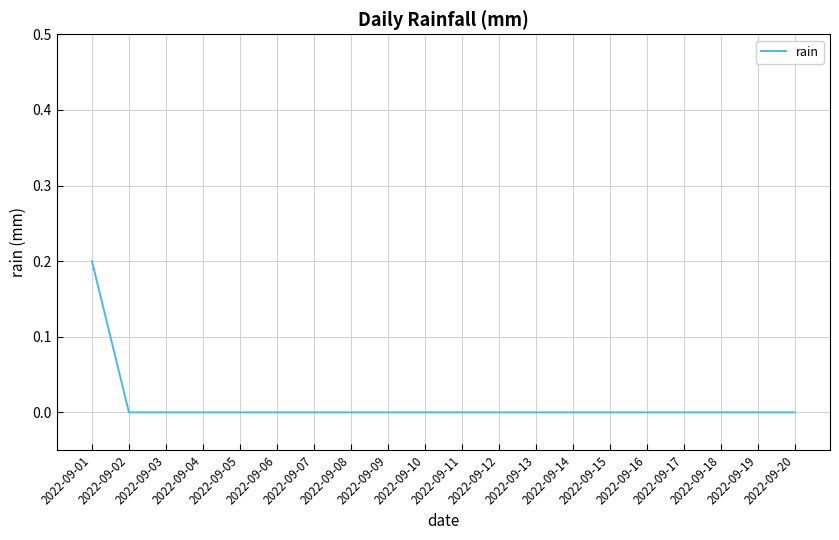

Which label corresponds to the largest value in the chart?

2022-09-01